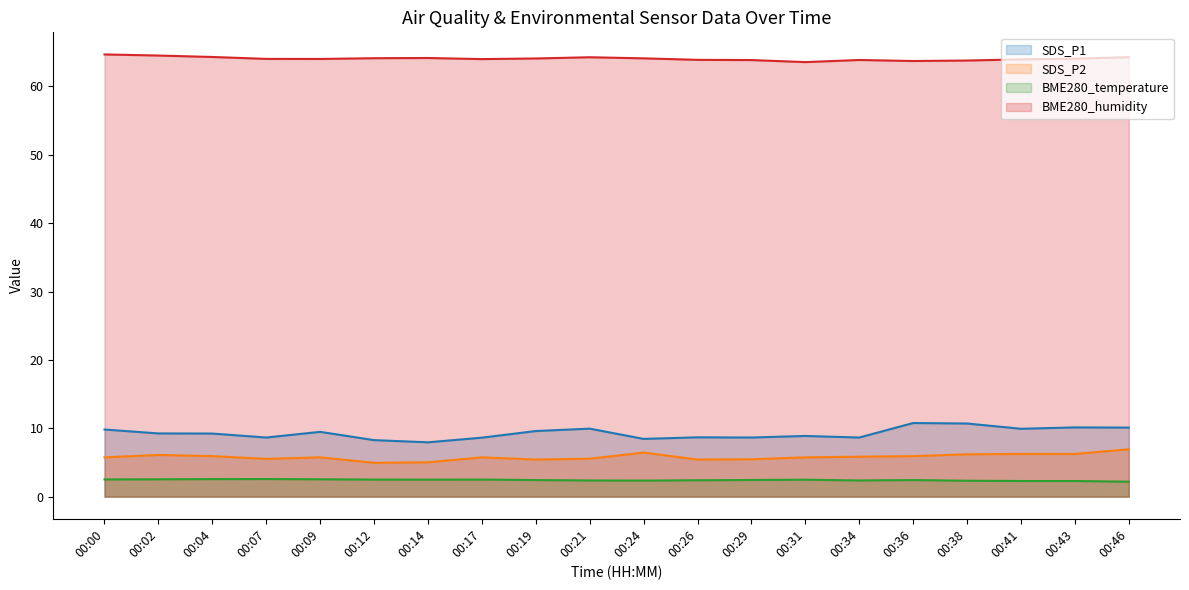

Is the value of SDS_P1 at 00:26 greater than the value of BME280_temperature at 00:21?

Yes